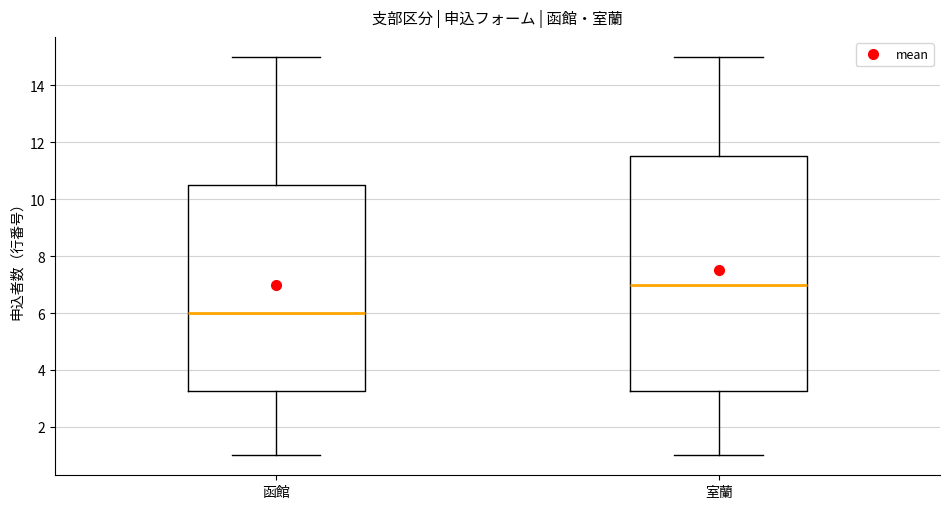

Which box has the lowest median line?

函館